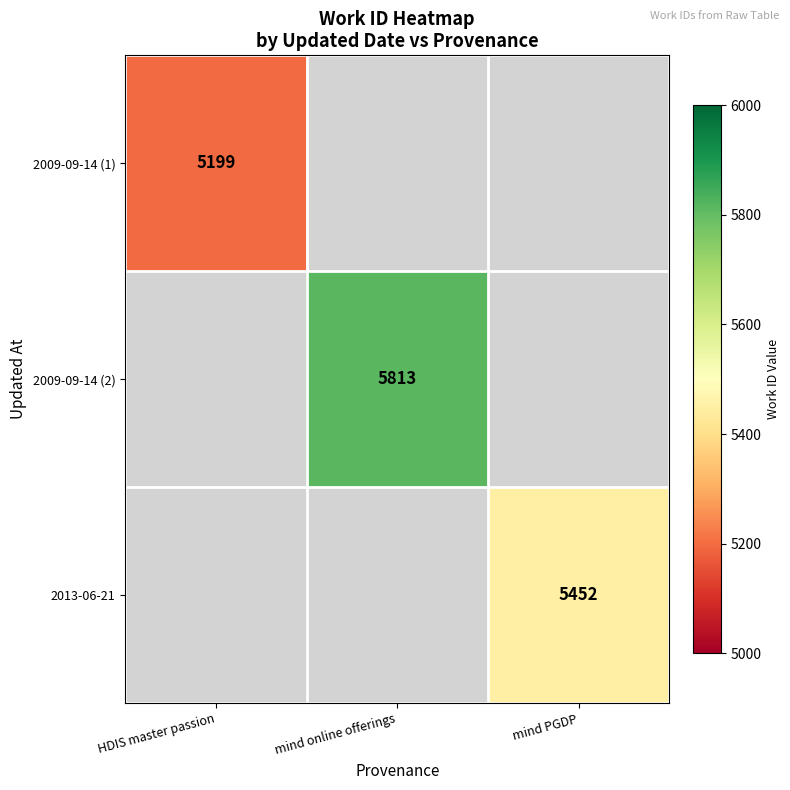

How many data points does each series have?

3